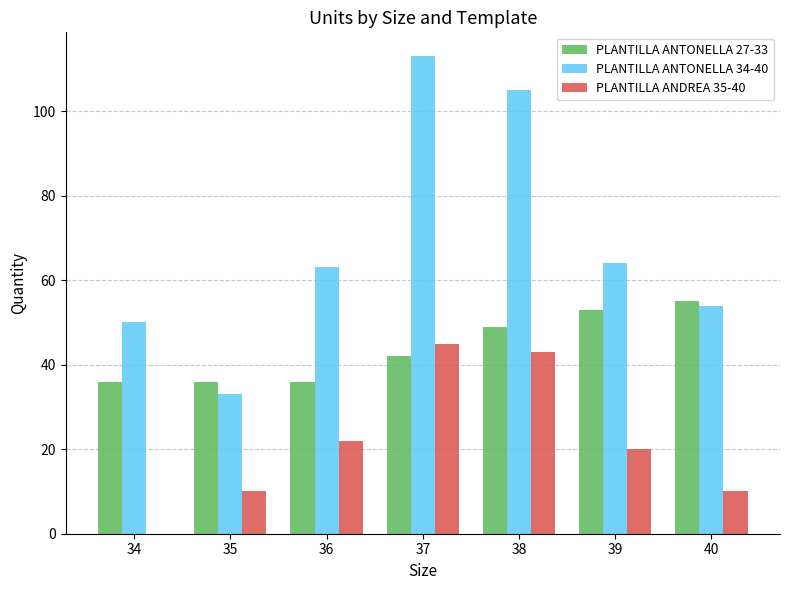

What is the sum of all PLANTILLA ANTONELLA 34-40 values?

482